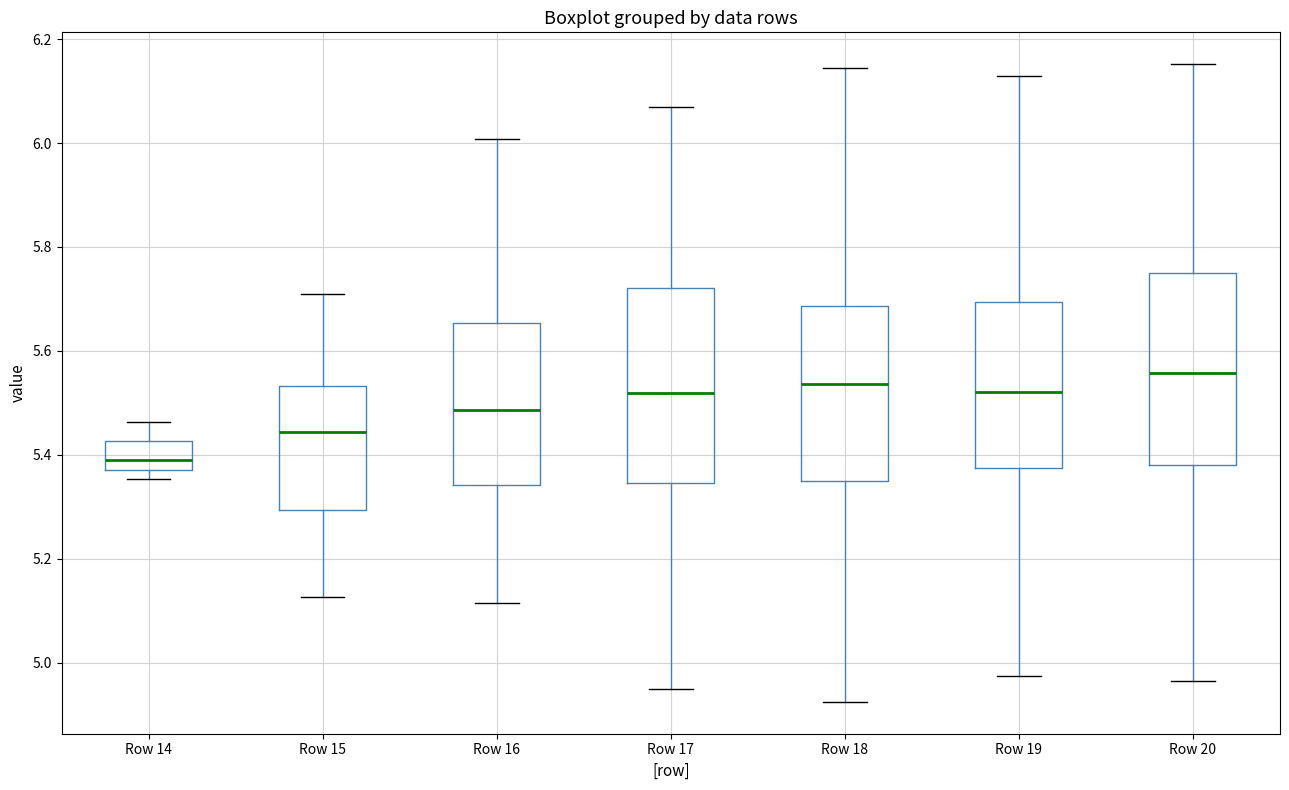

Which box has the lowest median line?

Row 14